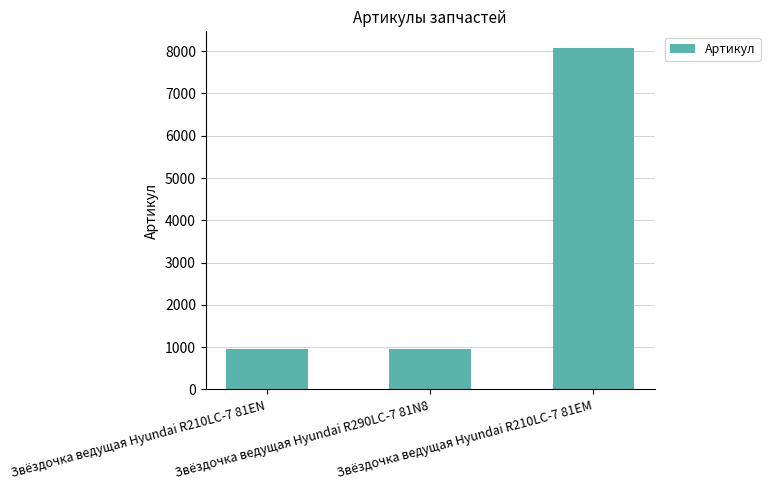

What is the value of the 1st bar from the left?

950